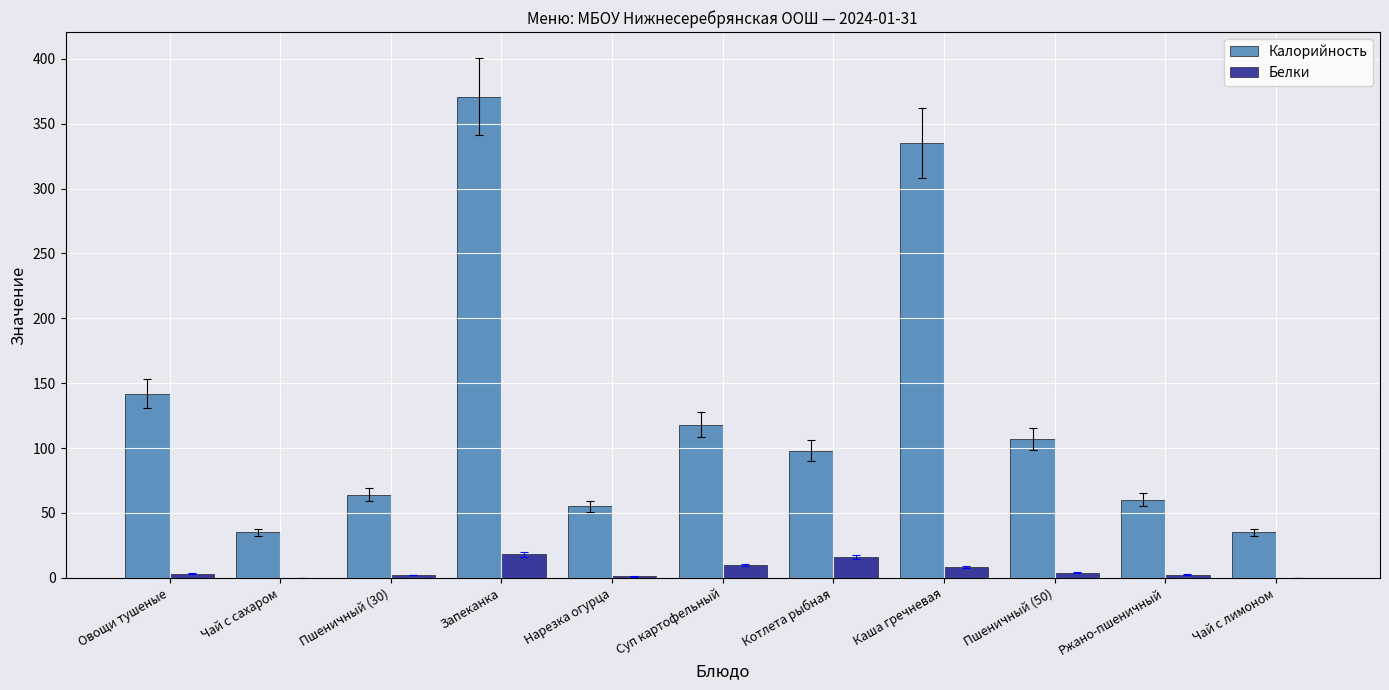

What is the average value of the Калорийность series?

129.1